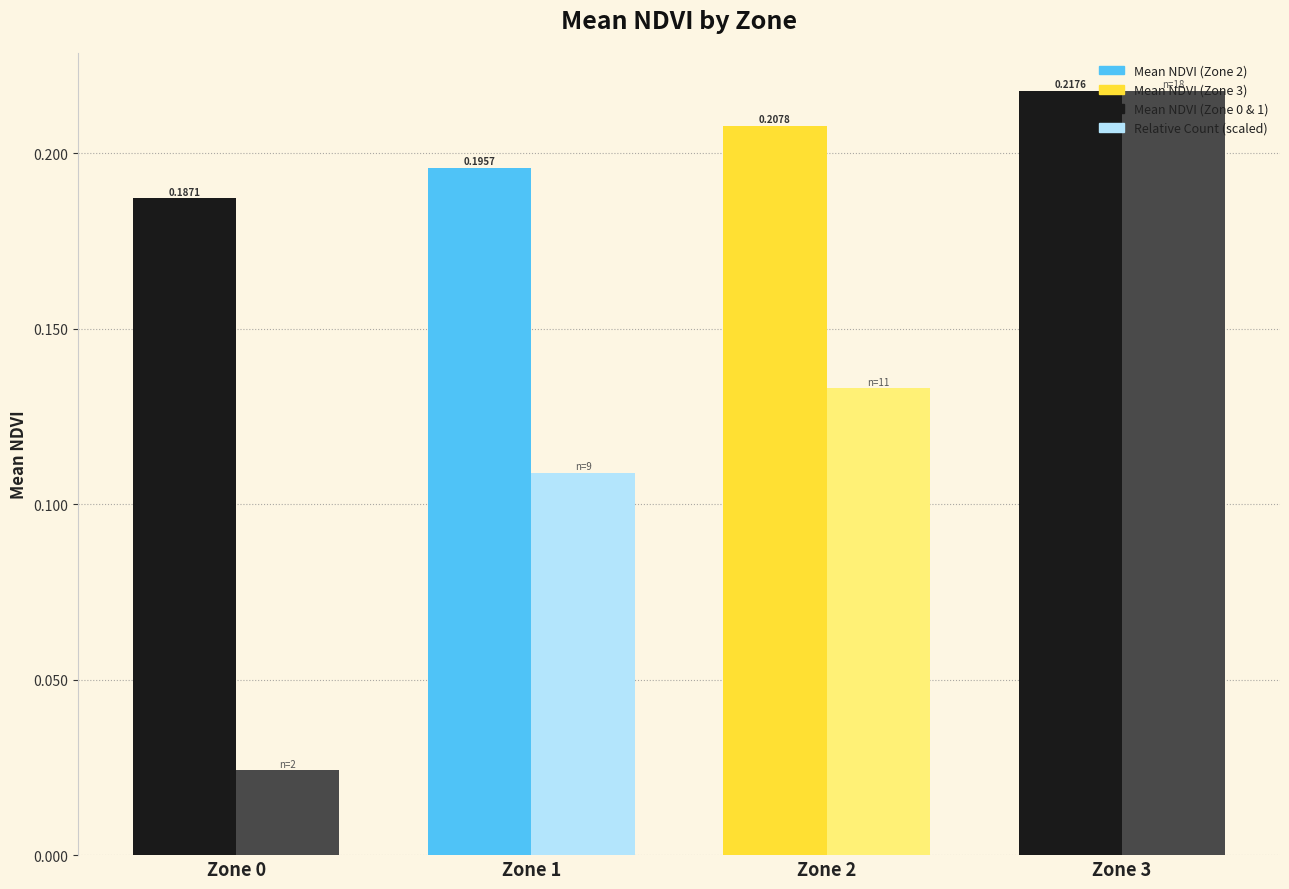

What is the total value across all series at Zone 2?

0.3